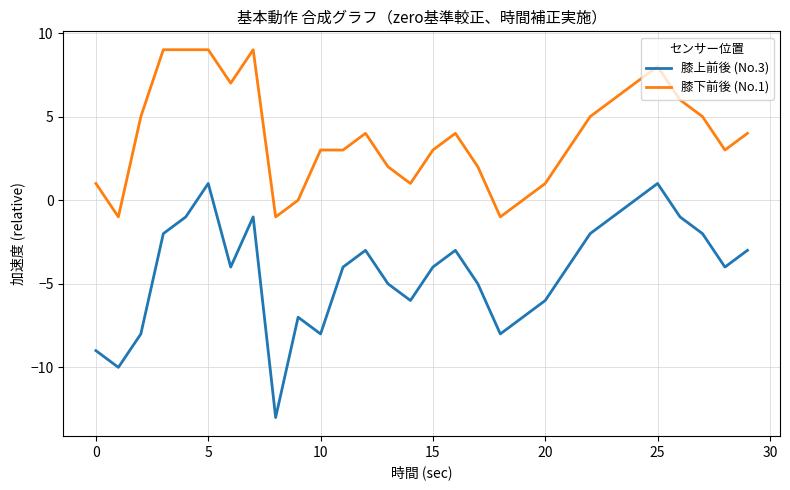

Which series has the largest range (max minus min)?

膝上前後 (No.3)